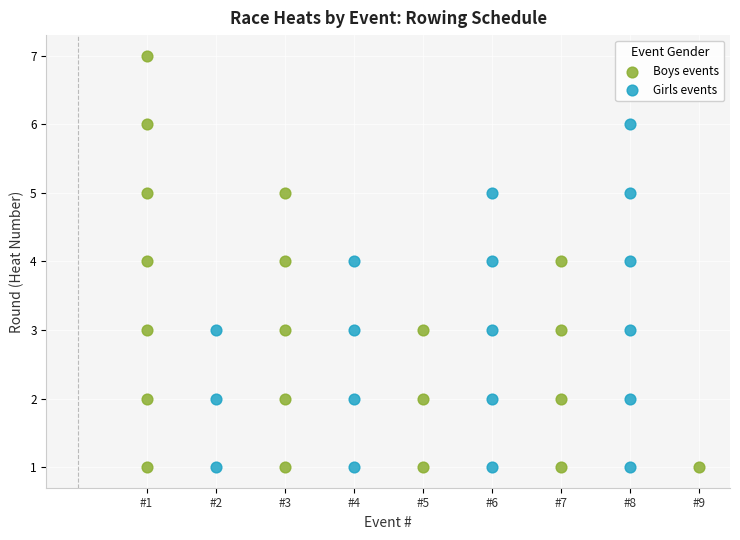

Which series has the largest Y range (max minus min)?

Boys events